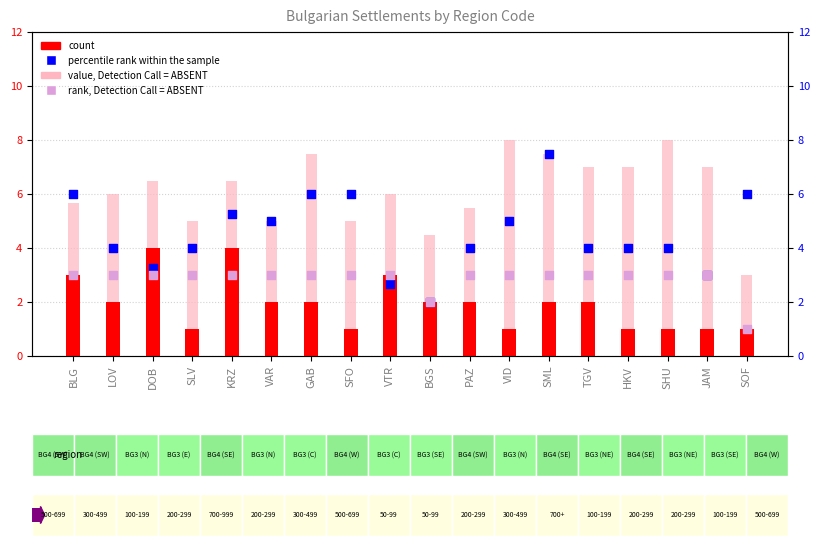

Which series reaches the minimum Y coordinate?

count